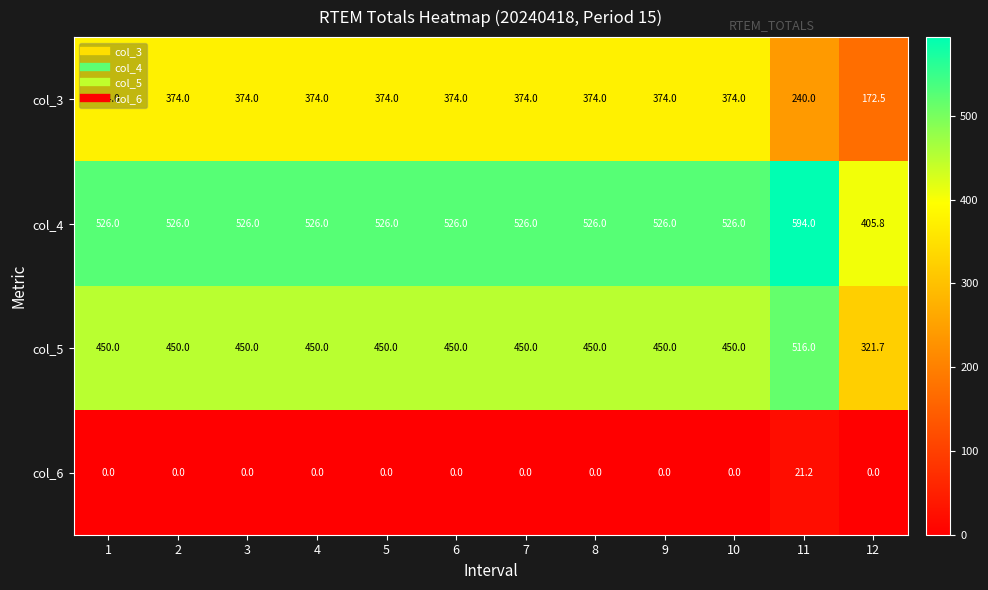

Which series has the widest spread of values?

col_3